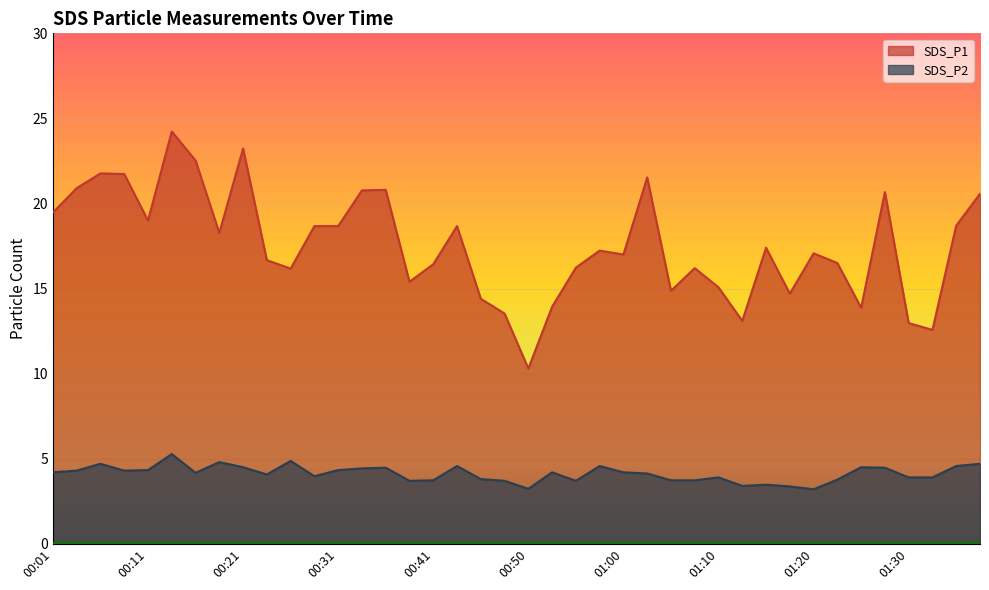

Reading left to right, what are all the values shown in this chart?

SDS_P1: 19.5	20.9	21.8	21.7	19.0	24.2	22.5	18.3	23.2	16.7	16.2	18.7	18.7	20.8	20.8	15.4	16.4	18.7	14.4	13.5	10.3	13.9	16.2	17.2	17.0	21.5	14.9	16.2	15.1	13.1	17.4	14.7	17.1	16.5	13.9	20.7	13.0	12.6	18.7	20.6
SDS_P2: 4.2	4.3	4.7	4.3	4.3	5.3	4.2	4.8	4.5	4.1	4.9	4.0	4.3	4.4	4.5	3.7	3.7	4.6	3.8	3.7	3.2	4.2	3.7	4.6	4.2	4.1	3.7	3.7	3.9	3.4	3.5	3.4	3.2	3.8	4.5	4.5	3.9	3.9	4.6	4.7